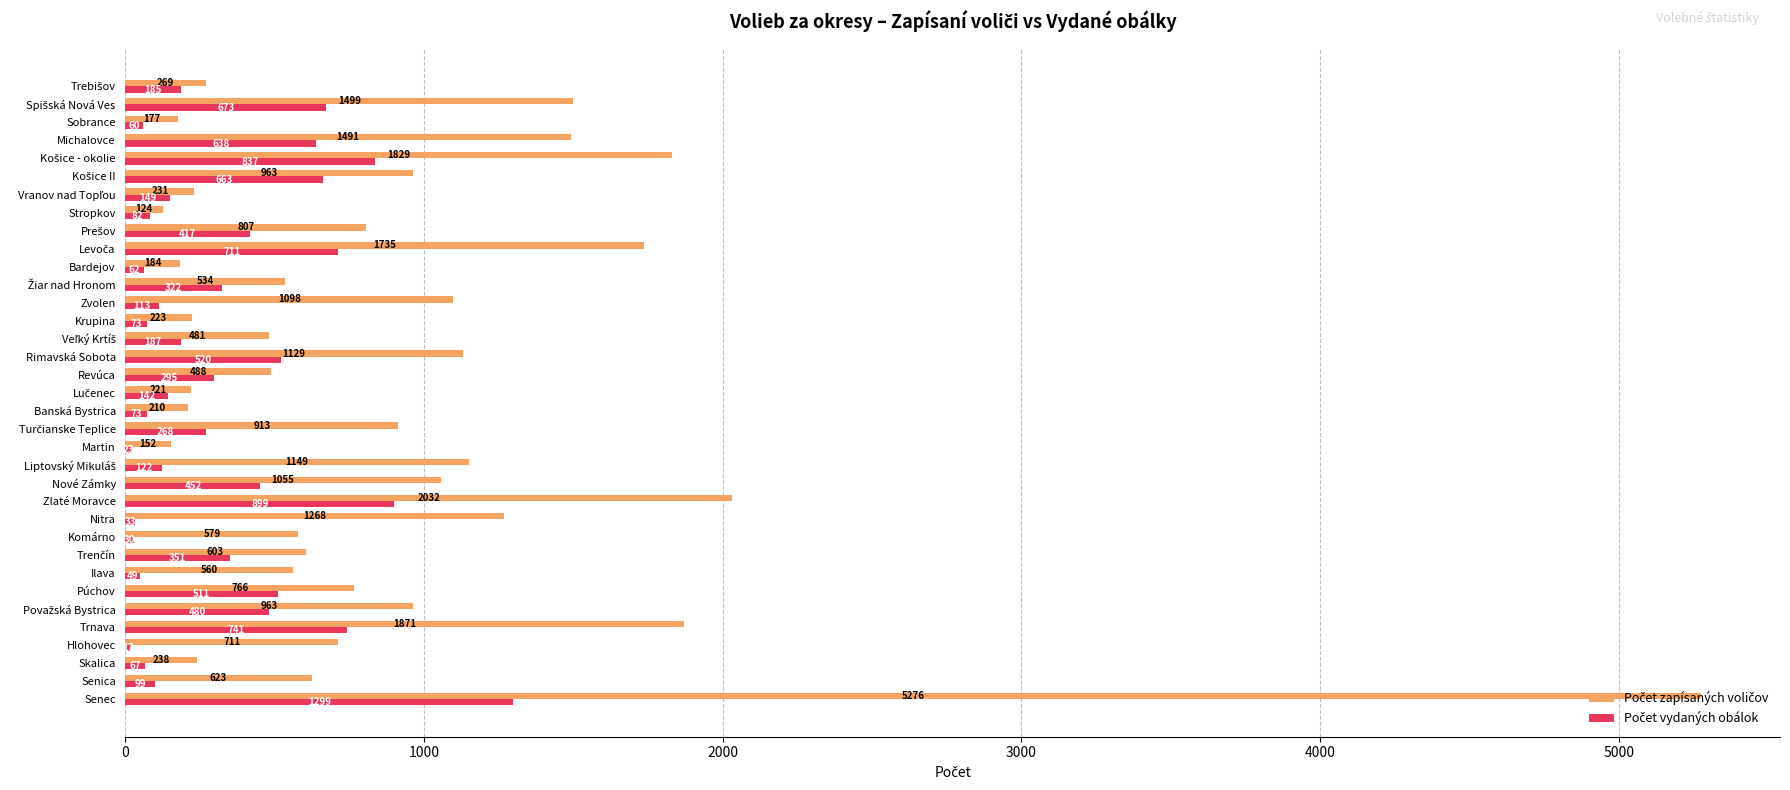

What is the difference between the highest and lowest values at Zlaté Moravce?

1133